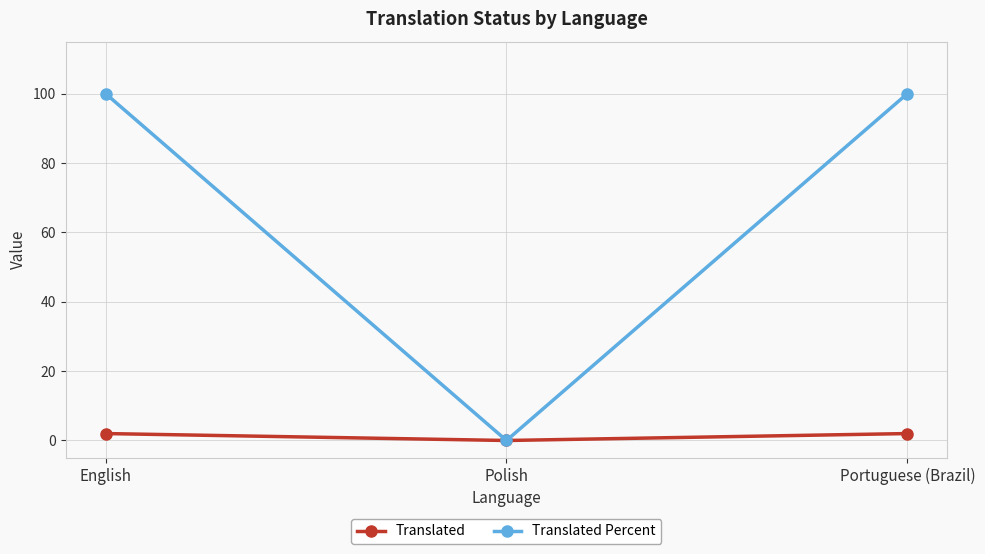

Is this an area chart (filled region under the line)?

No